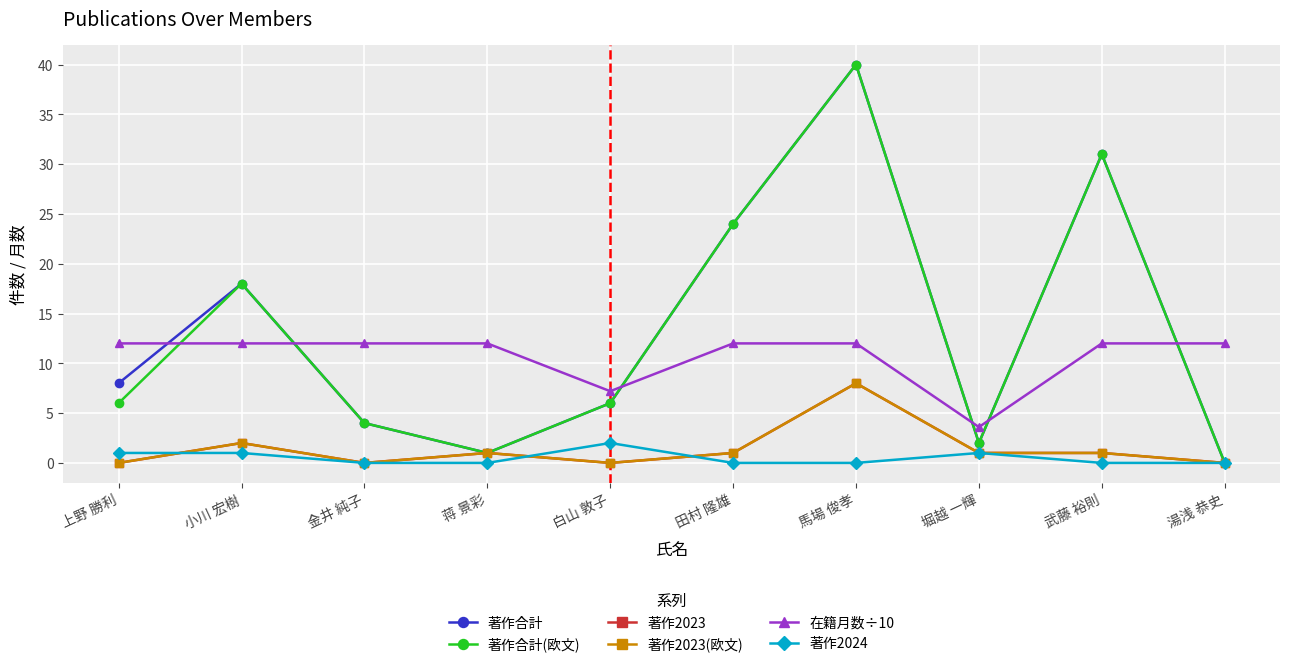

Does the chart have visible grid lines?

Yes